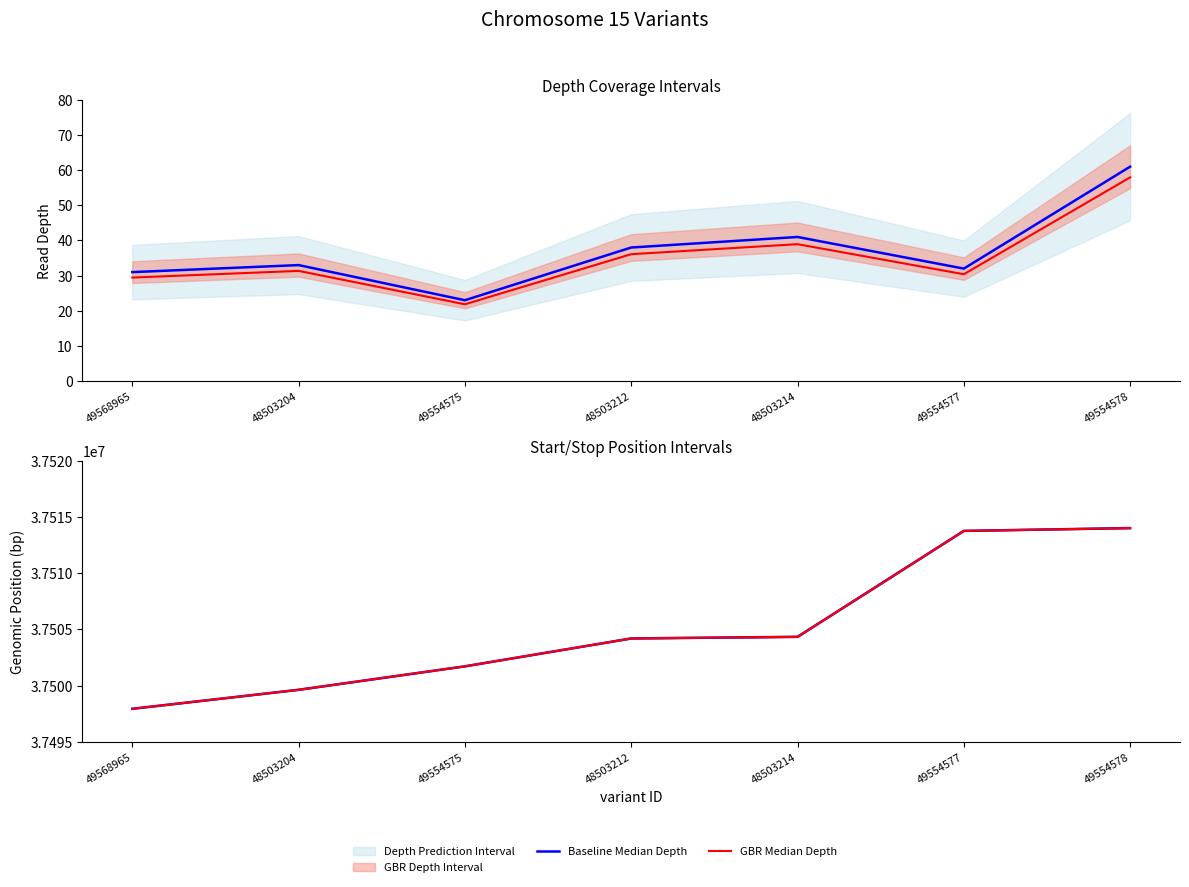

Is the value of Start GBR Median at 49554578 greater than the value of Stop Baseline Median at 49554578?

No